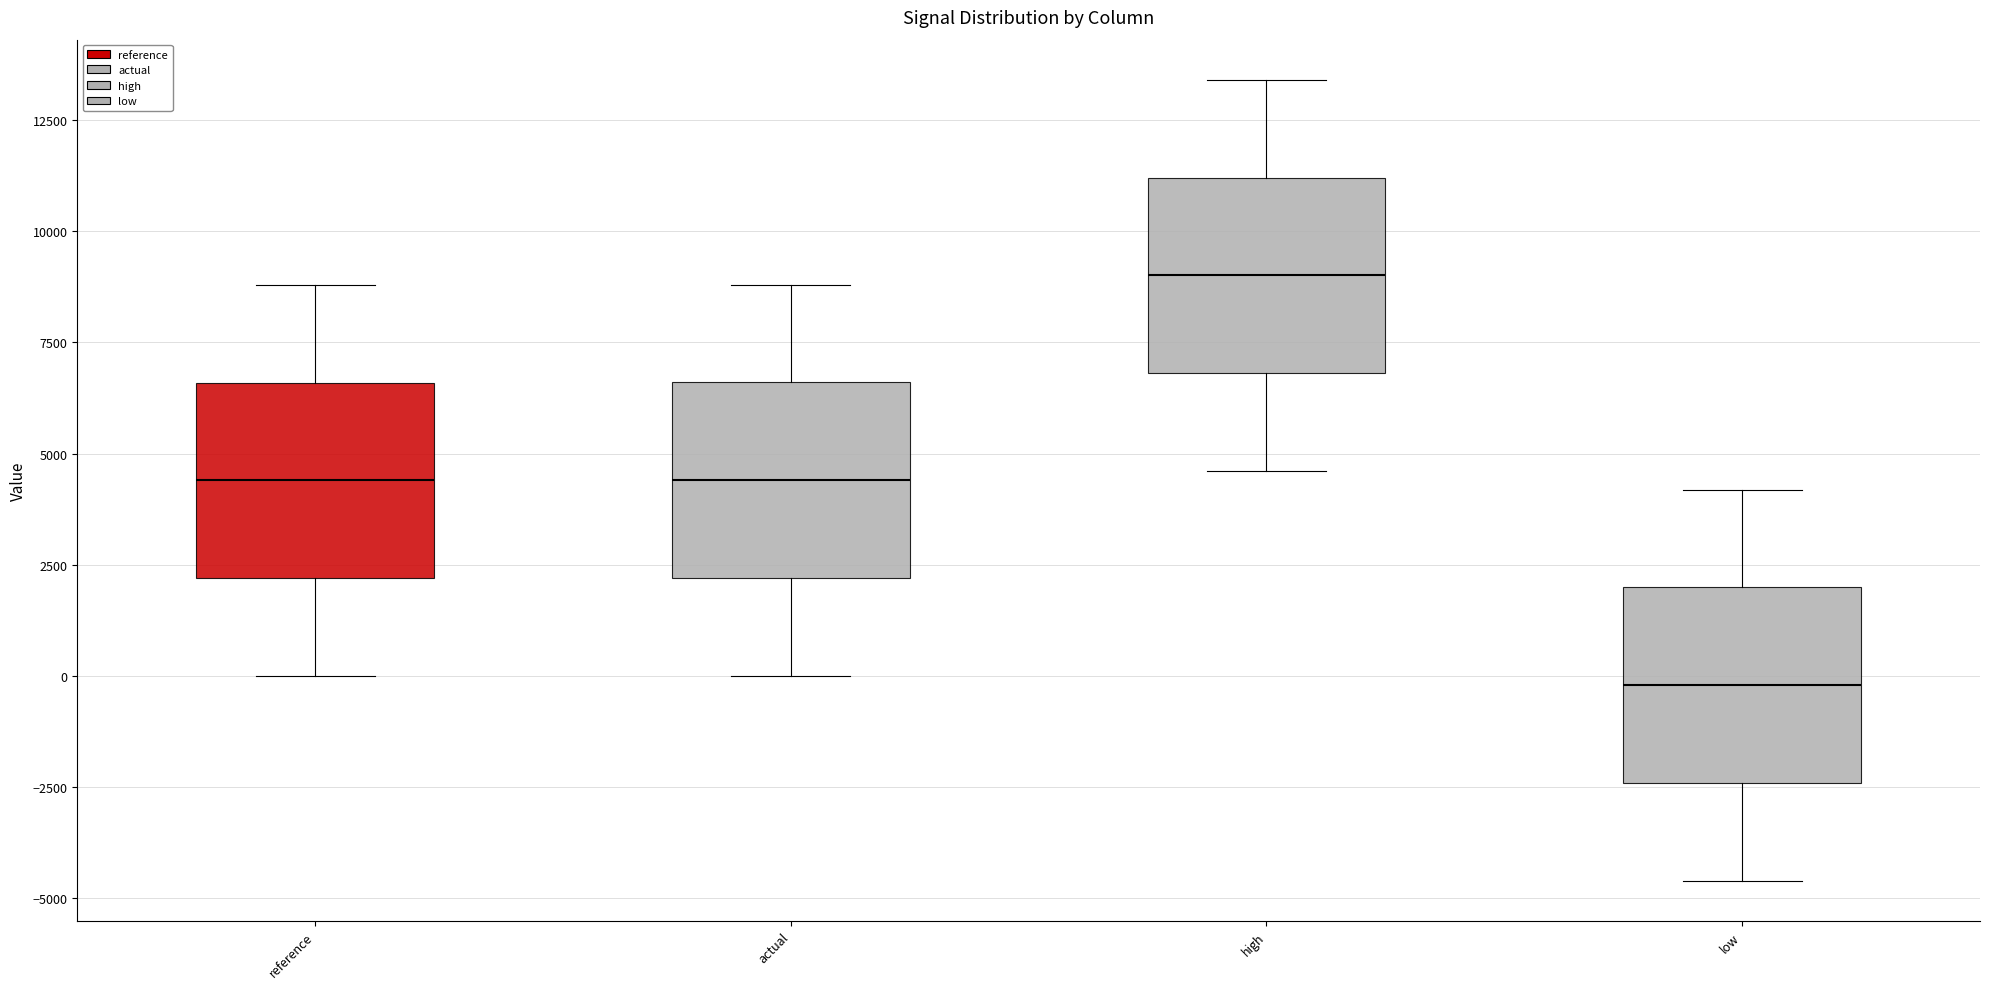

Where is the lower edge of the box for low on the y-axis? The values are not printed on the chart, so give them approximately, as read against the axis.

-2500